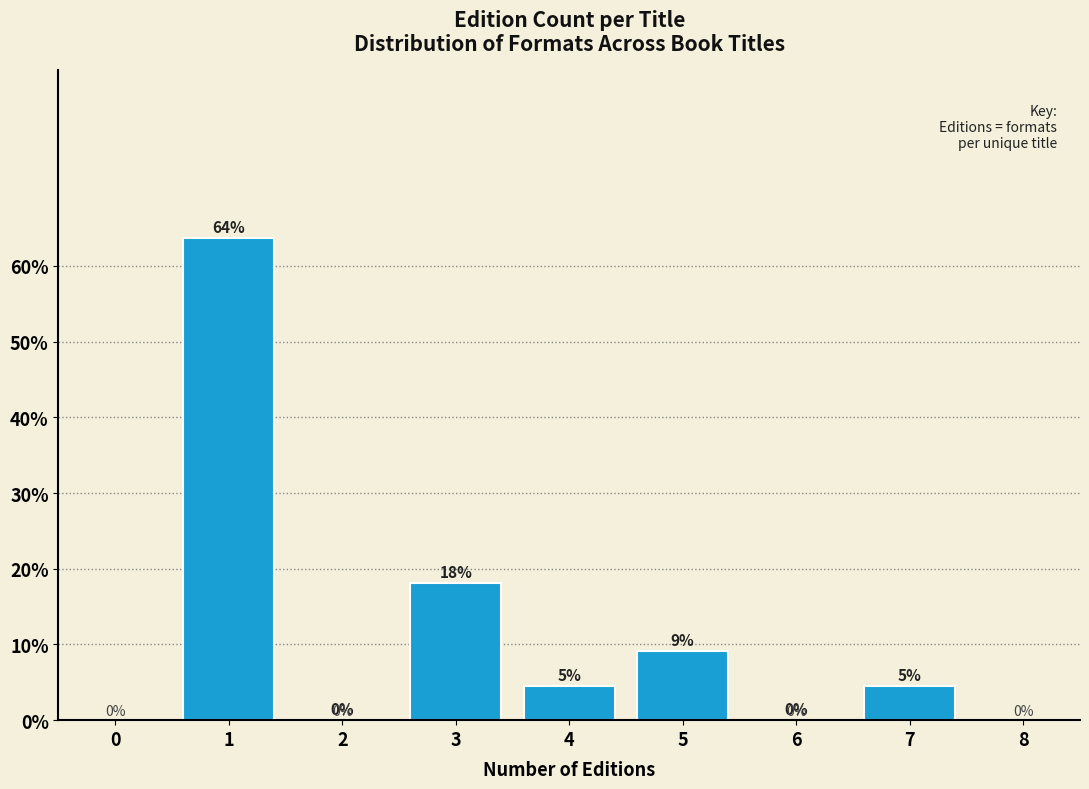

The chart shows a value of 0.0 at 6. True or false?

True